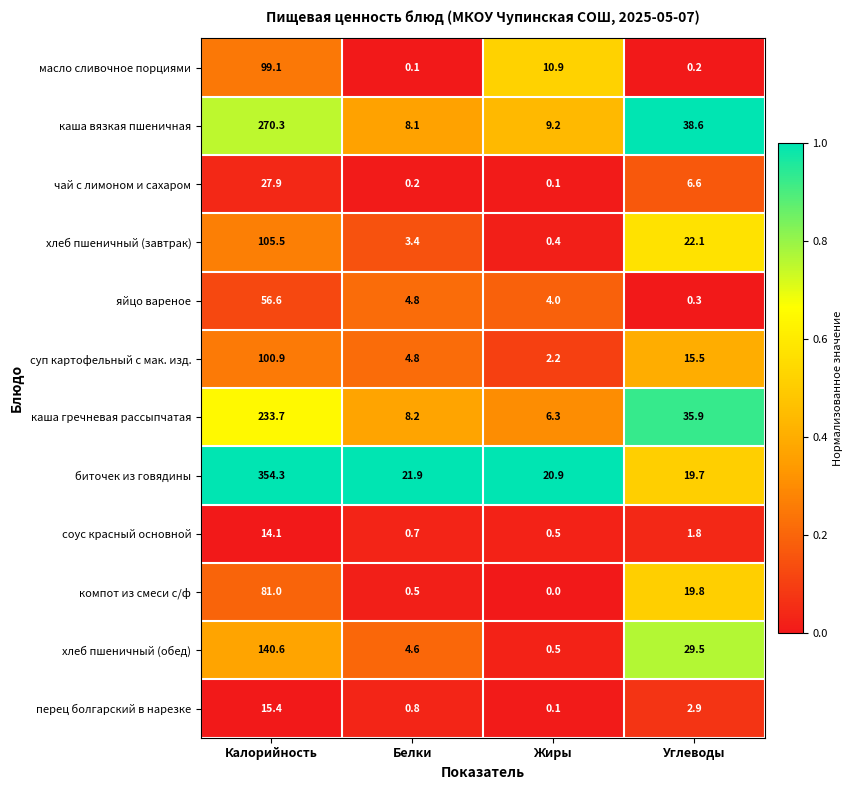

At how many categories does at least one series exceed 0?

4